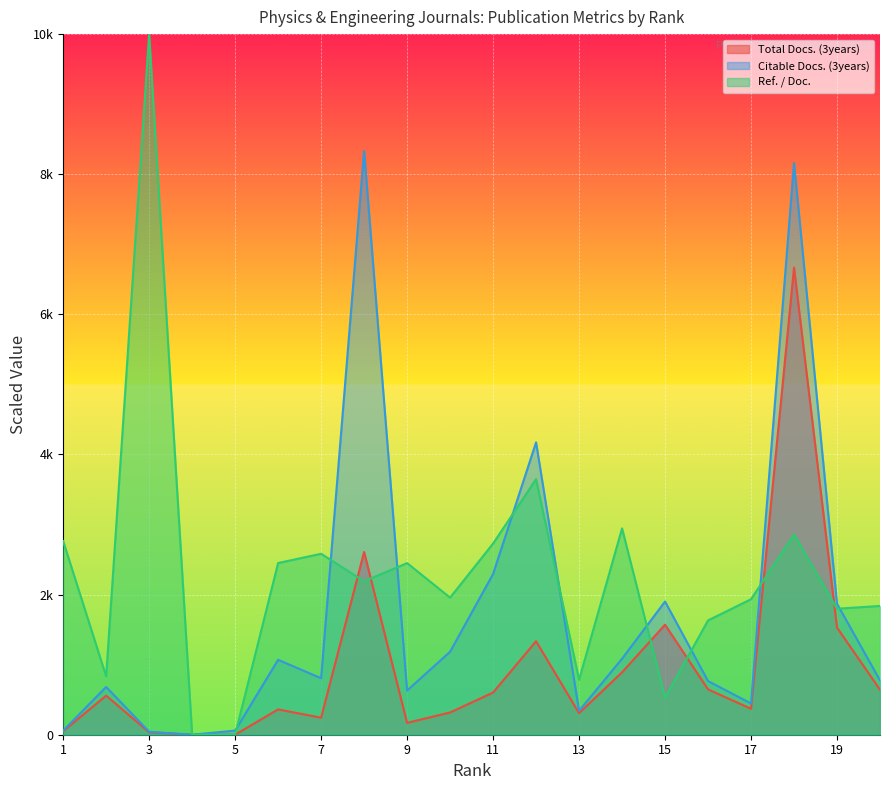

Rank the series by their maximum value, from lowest to highest.

Total Docs. (3years), Citable Docs. (3years), Ref. / Doc.